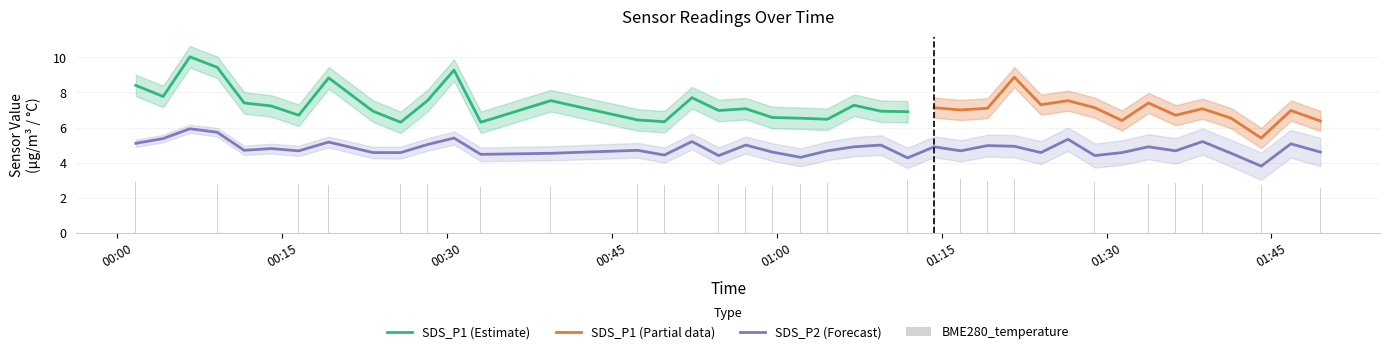

What is the value of the SDS_P2 bar at the 8th from the left?

5.2